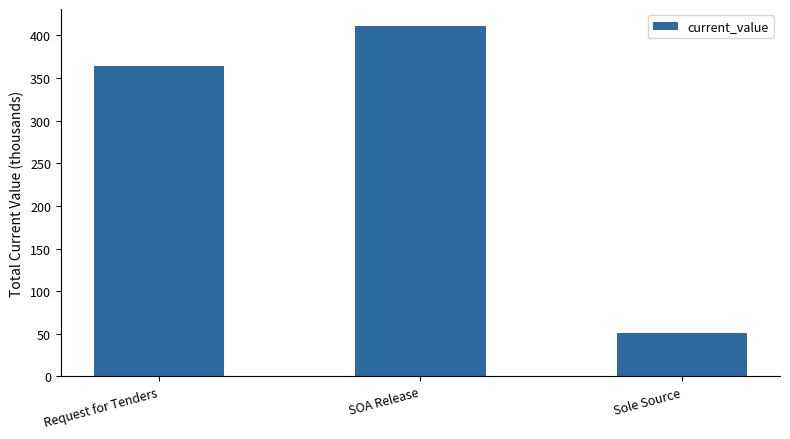

What is the minimum value shown in the chart?

50.8